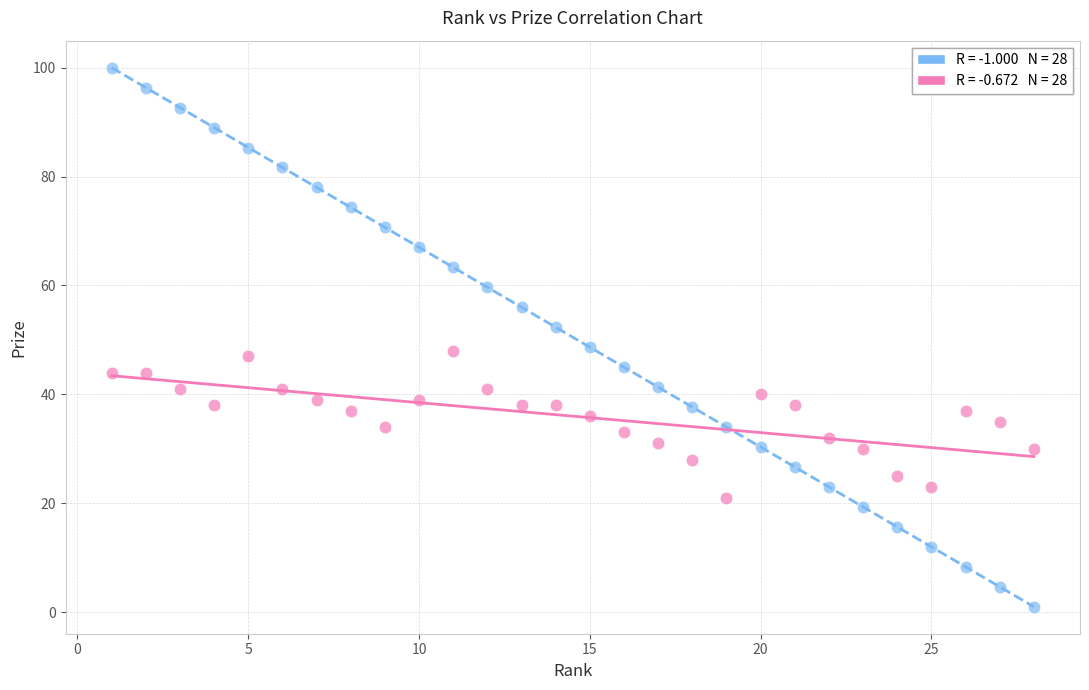

Across all data points, what is the range of Y values (max minus min)?

99.0